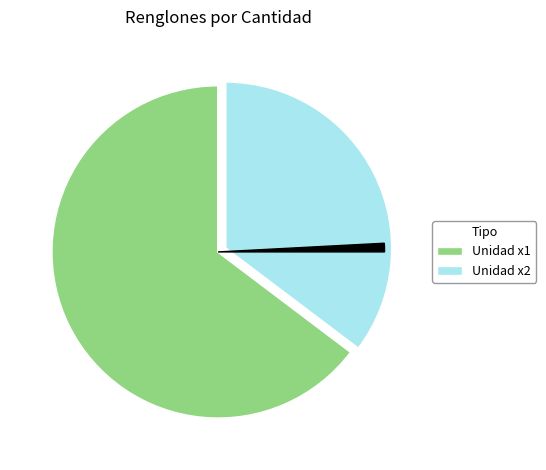

Does any single category account for the majority?

Yes